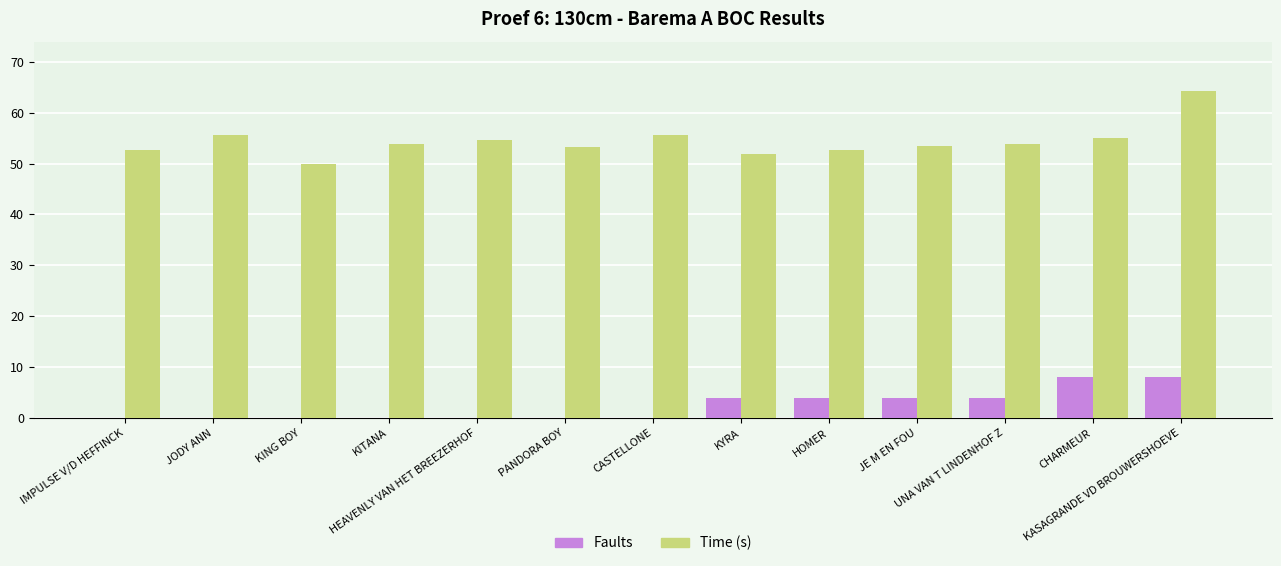

Are the bars grouped side by side (vs. stacked)?

Yes